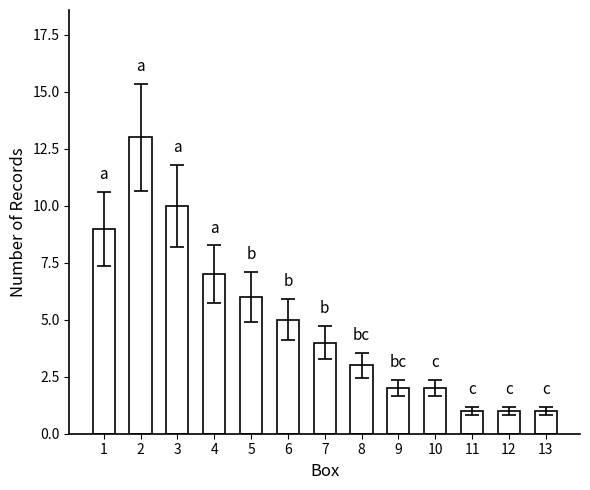

At which label is the value closest to 7?

4